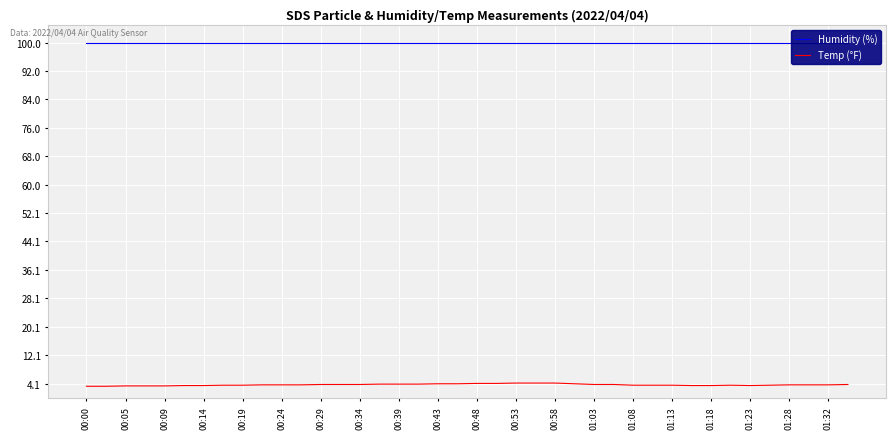

Is this an area chart (filled region under the line)?

No